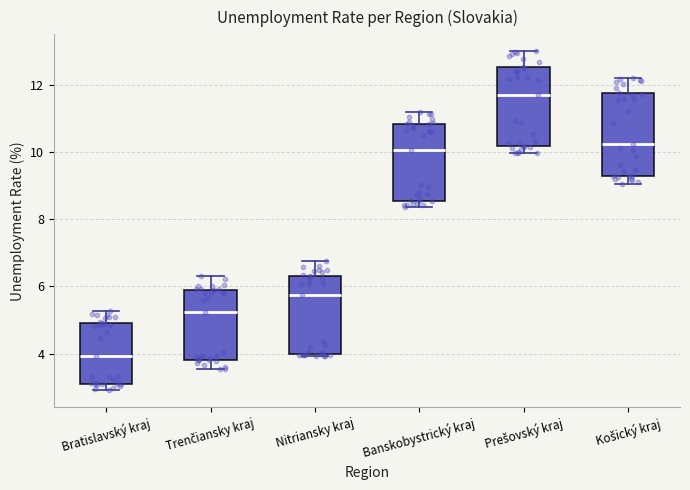

Which box has the lowest median line?

Bratislavský kraj